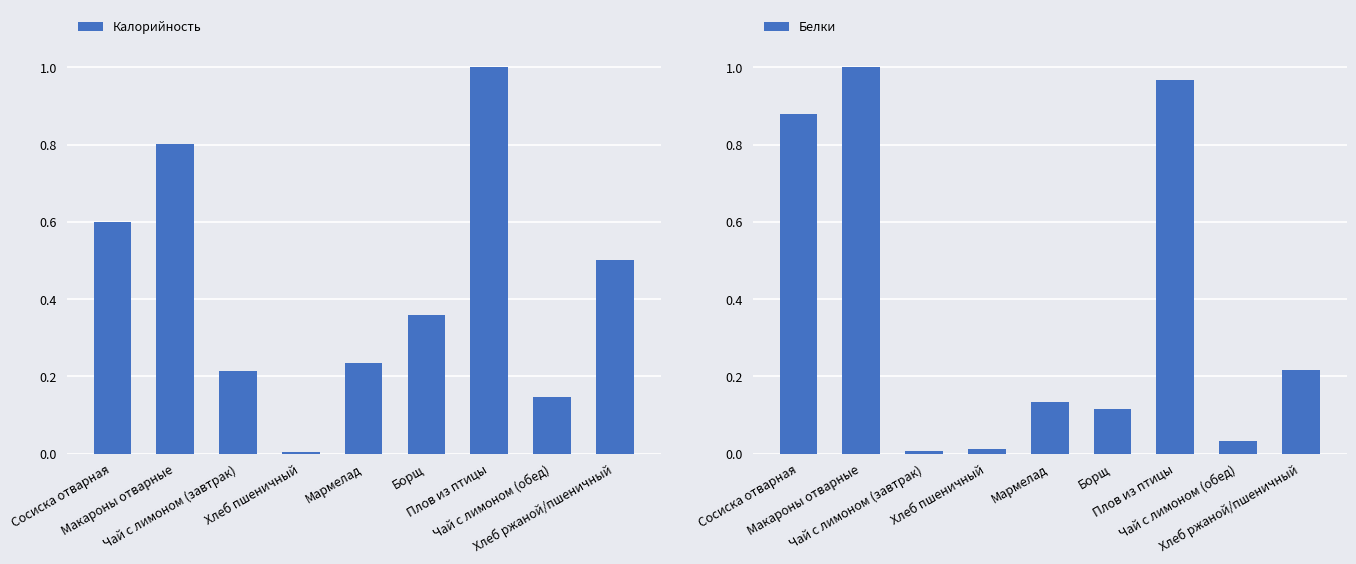

Reading right to left, extract all data points from this chart.

Калорийность: 0.5	0.1	1.0	0.4	0.2	0.0	0.2	0.8	0.6
Белки: 0.2	0.0	1.0	0.1	0.1	0.0	0.0	1.0	0.9